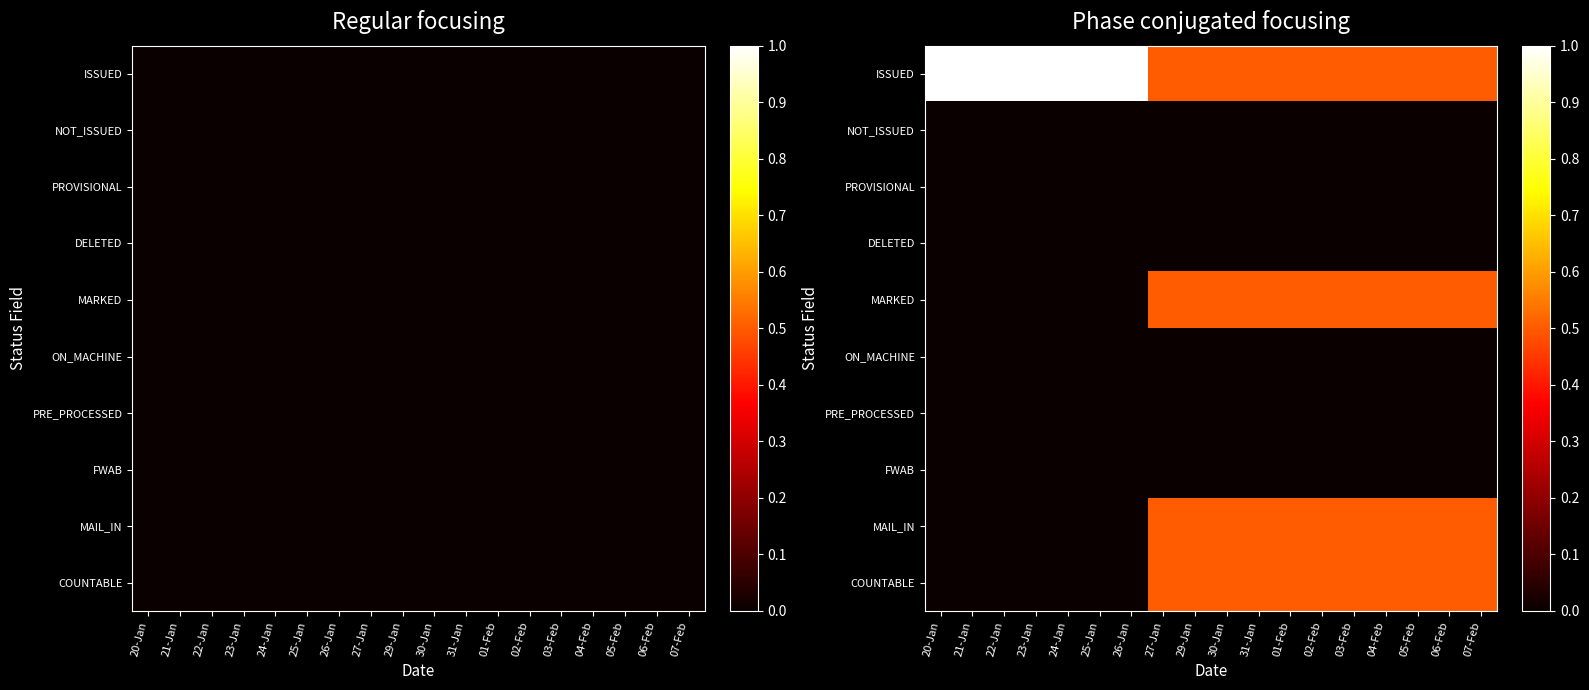

At which category is the sum across all series the highest?

27-Jan